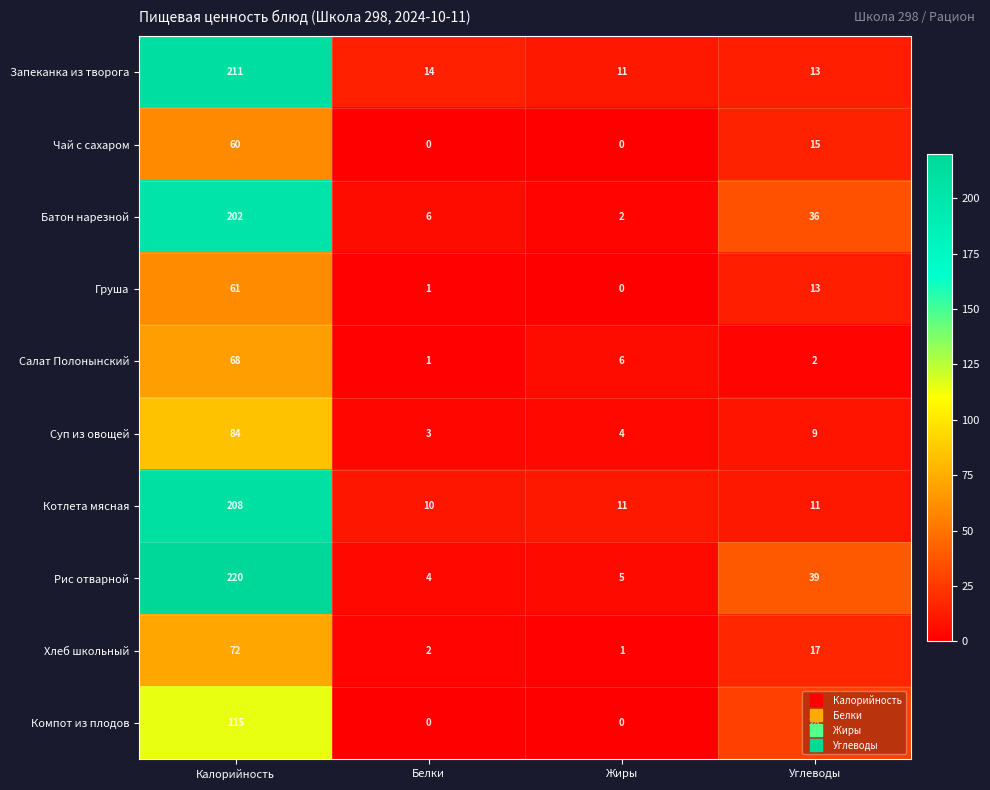

How many series are shown in this chart?

10